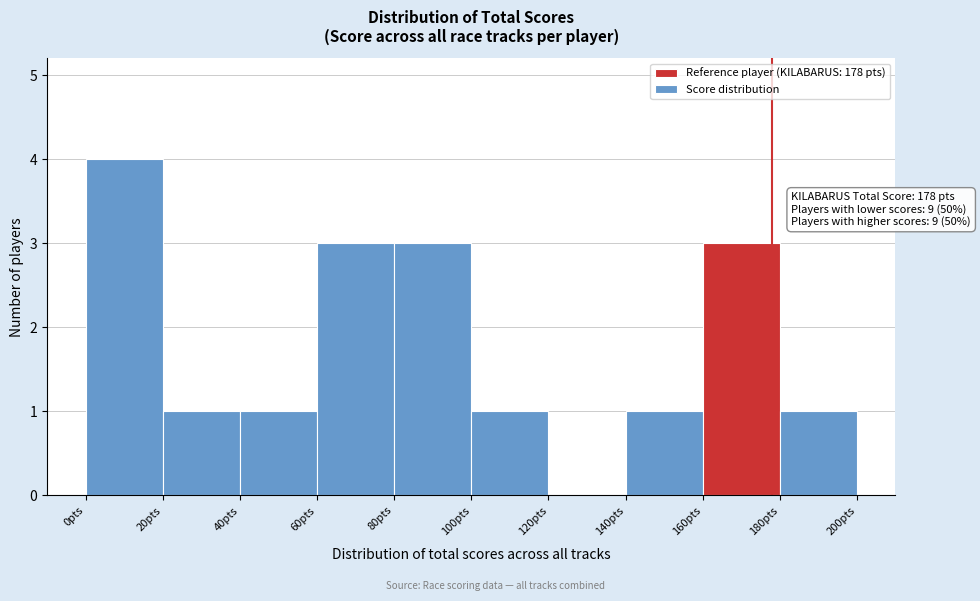

Over which range of the x-axis is the bar tallest?

0 to 20